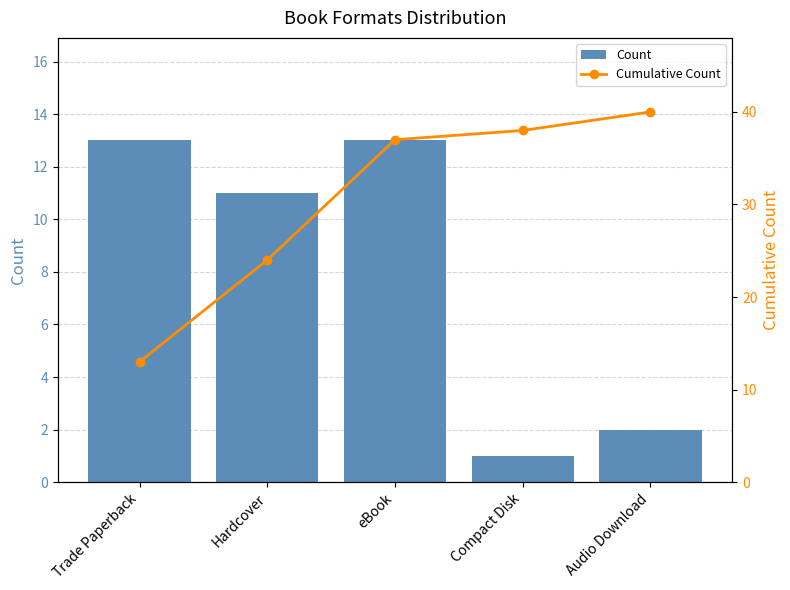

What is the sum of all Count values?

40